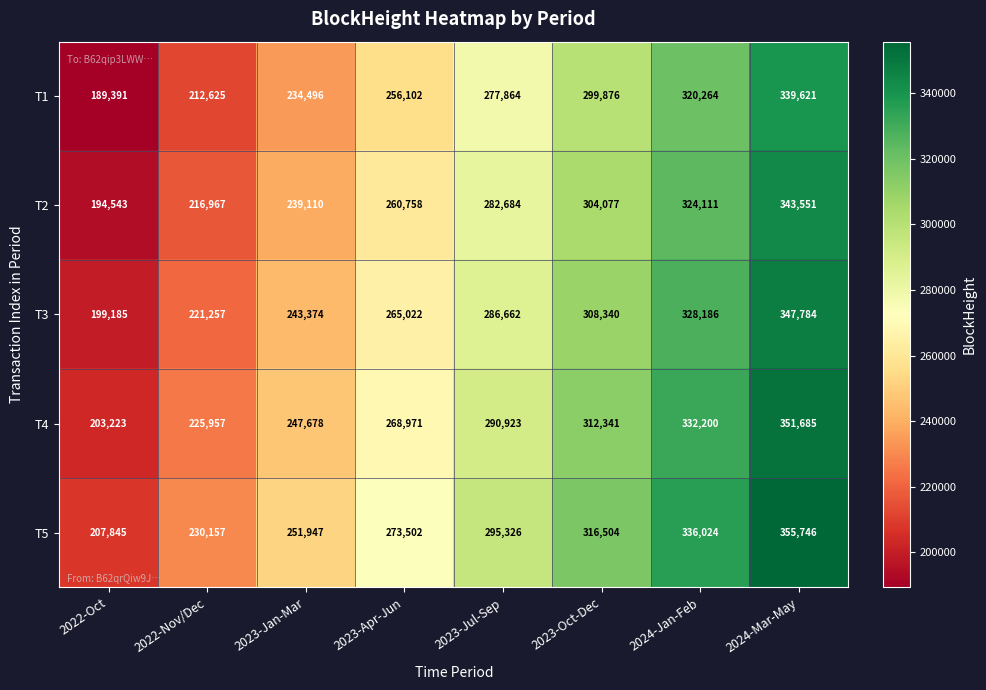

Count the number of data series in this chart.

5